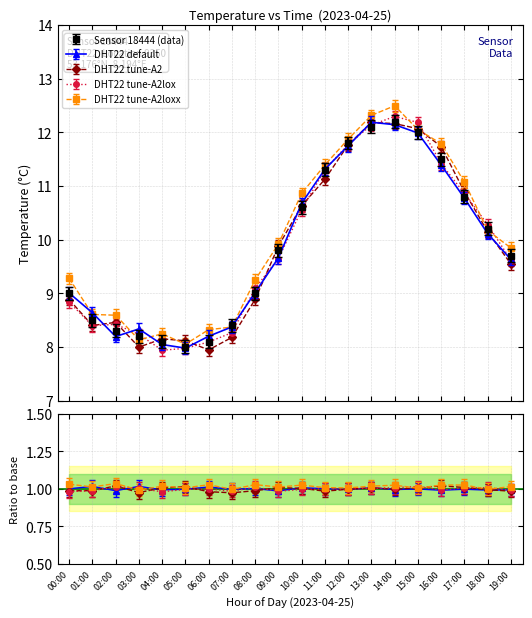

How many points are lower than both their immediate neighbors (excluding endpoints)?

1